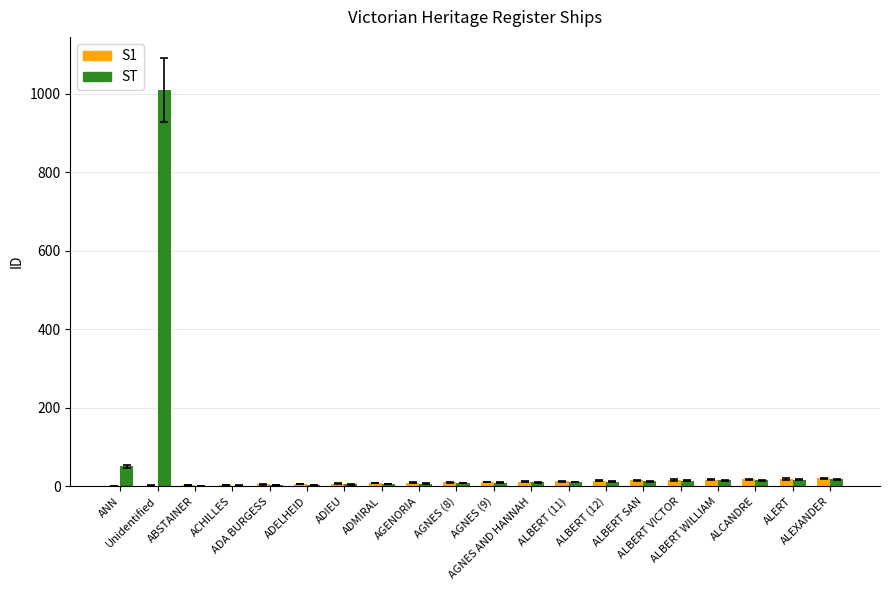

Which series has the largest total across all categories?

ST